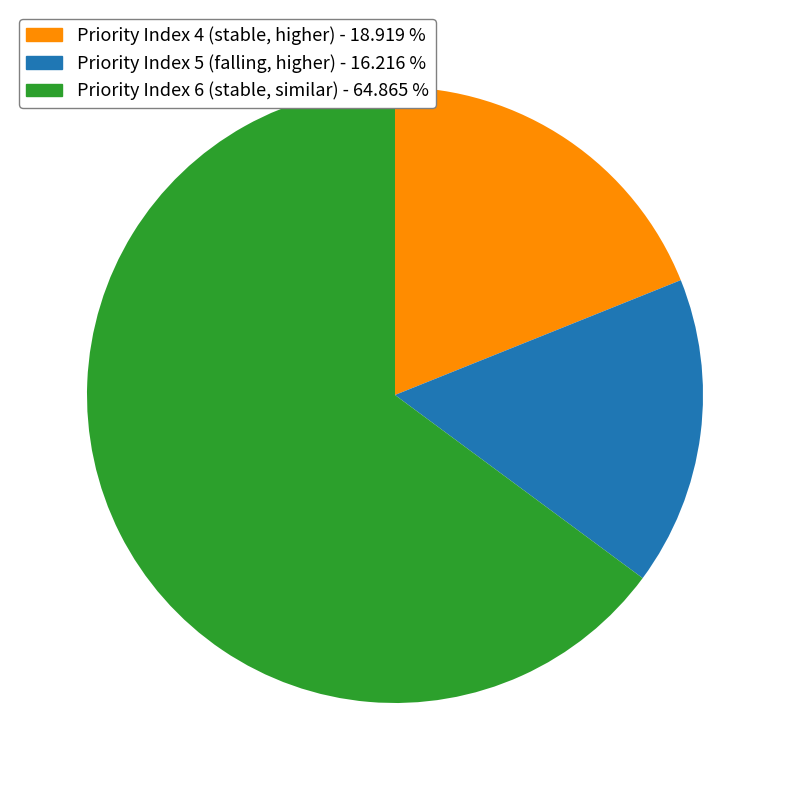

How many slices are in this pie chart?

3